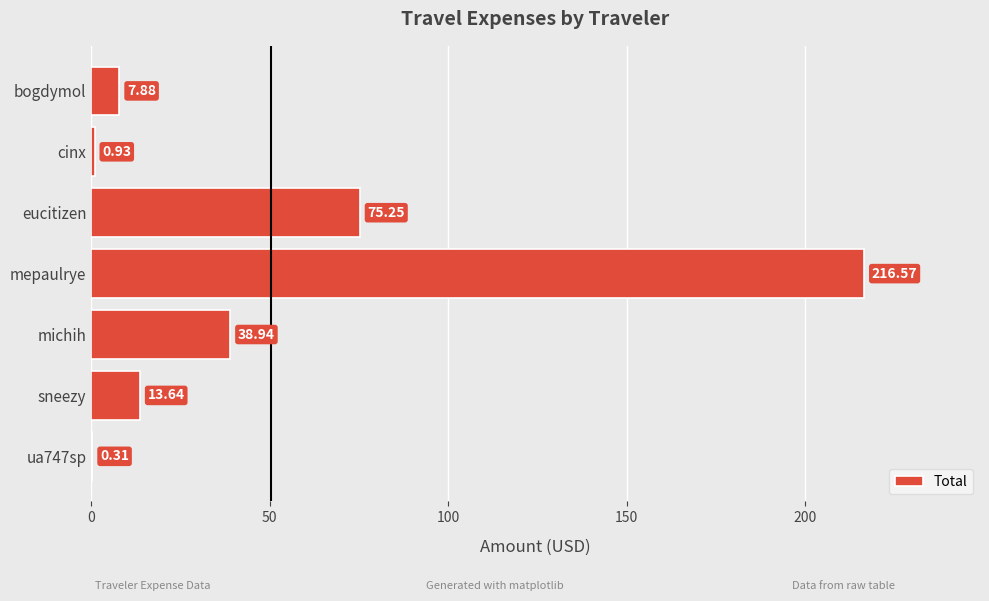

What is the change in value from mepaulrye to michih?

-177.6